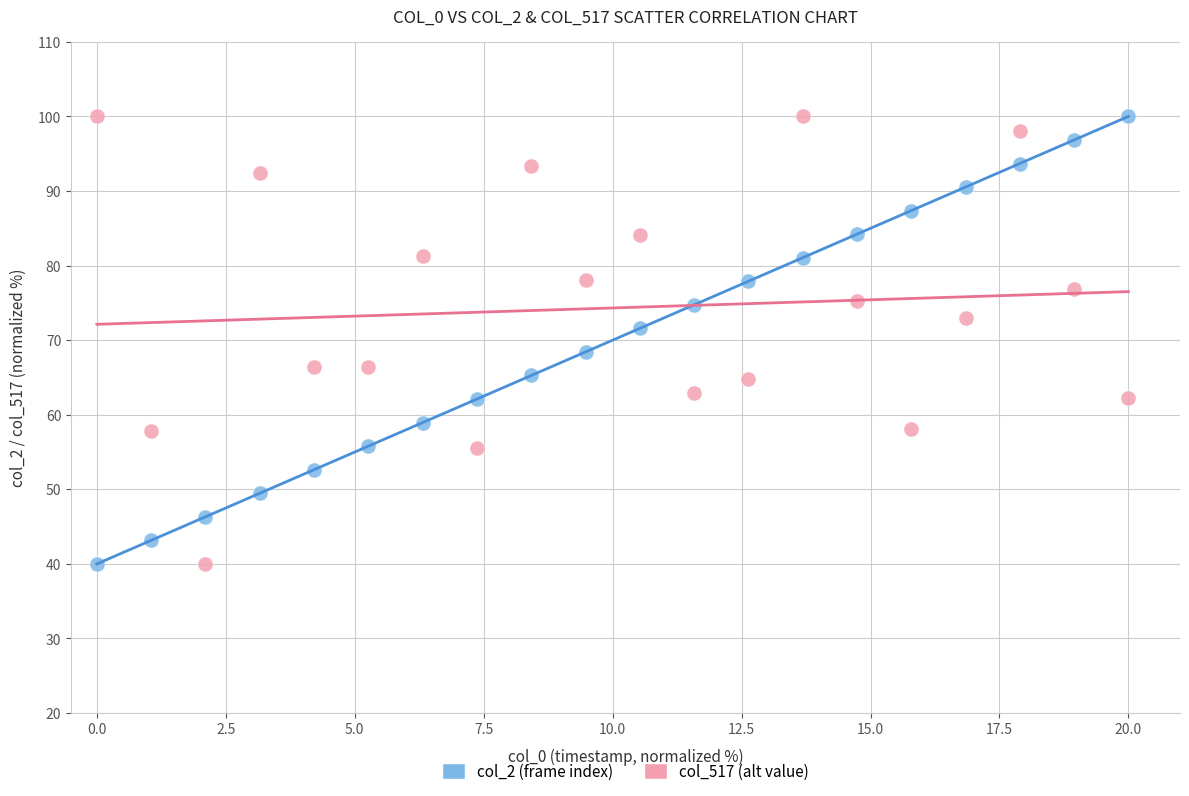

What is the X range (max minus min) for the scatter plot?

20.0